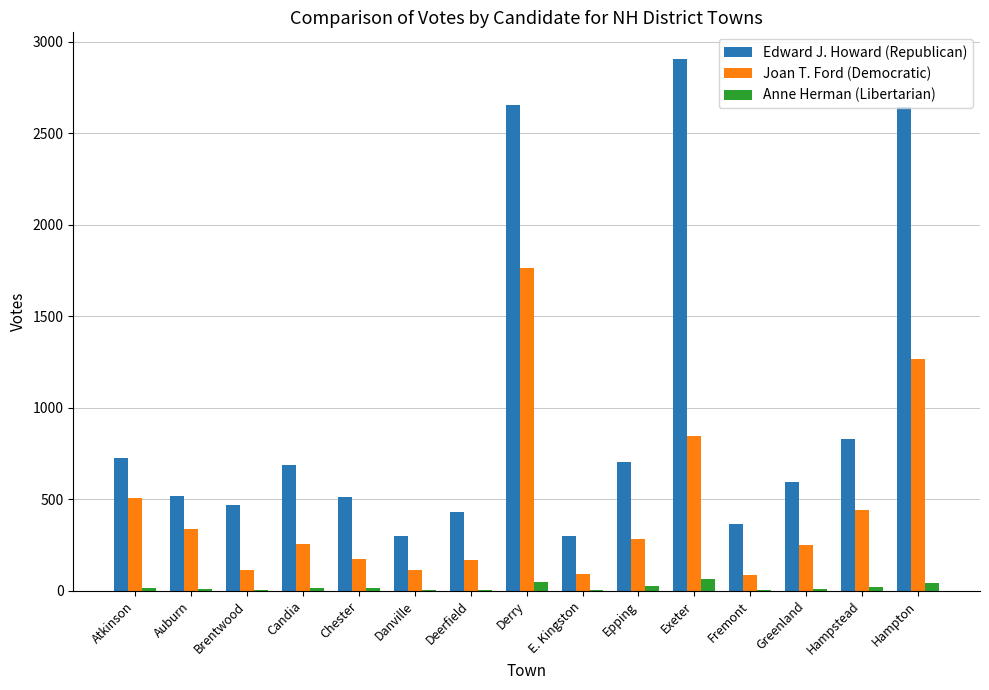

Is it true that Anne Herman (Libertarian) equals 24 at Epping?

True